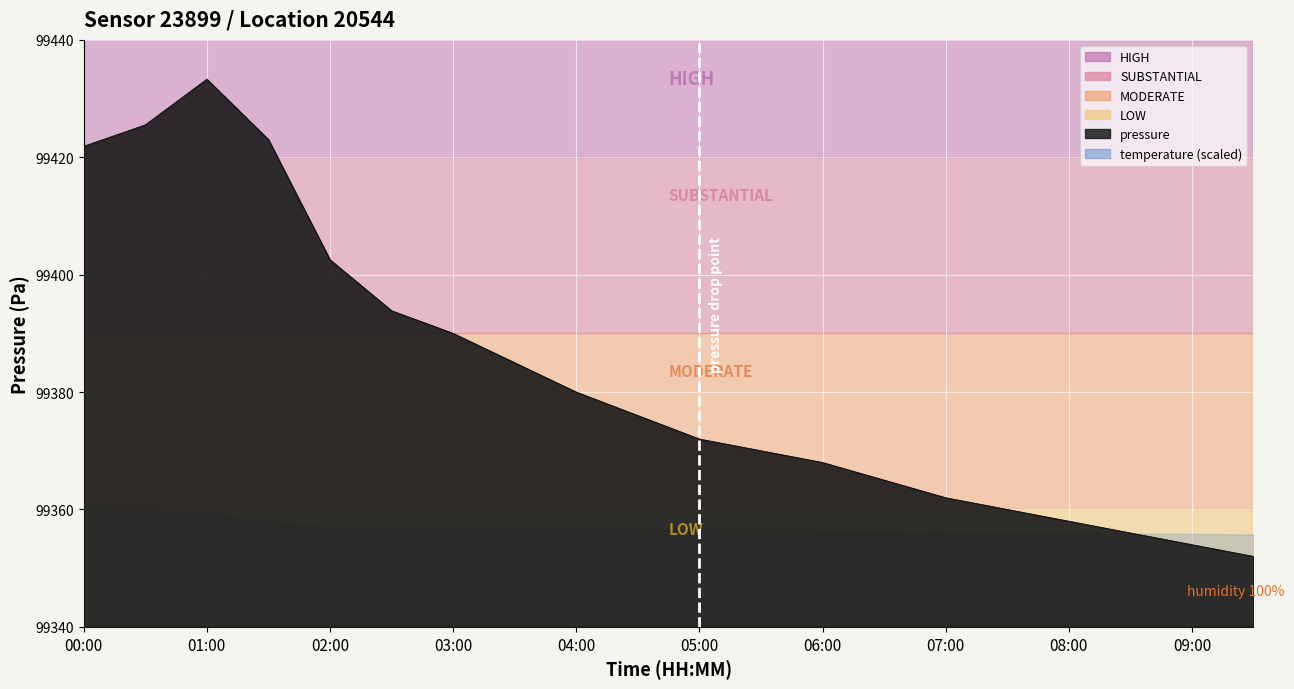

Reading right to left, extract all data points from this chart.

pressure: 09:30=99352.0	09:00=99354.0	08:30=99356.0	08:00=99358.0	07:30=99360.0	07:00=99362.0	06:30=99365.0	06:00=99368.0	05:30=99370.0	05:00=99372.0	04:30=99376.0	04:00=99380.0	03:30=99385.0	03:00=99390.0	02:30=99393.9	02:00=99402.5	01:30=99423.0	01:00=99433.3	00:30=99425.5	00:00=99421.9
temperature: 09:30=-4.8	09:00=-4.7	08:30=-4.7	08:00=-4.7	07:30=-4.7	07:00=-4.6	06:30=-4.6	06:00=-4.6	05:30=-4.5	05:00=-4.5	04:30=-4.5	04:00=-4.5	03:30=-4.4	03:00=-4.3	02:30=-4.3	02:00=-4.3	01:30=-4.1	01:00=-3.5	00:30=-3.3	00:00=-3.3
humidity: 09:30=100.0	09:00=100.0	08:30=100.0	08:00=100.0	07:30=100.0	07:00=100.0	06:30=100.0	06:00=100.0	05:30=100.0	05:00=100.0	04:30=100.0	04:00=100.0	03:30=100.0	03:00=100.0	02:30=100.0	02:00=100.0	01:30=100.0	01:00=100.0	00:30=100.0	00:00=100.0